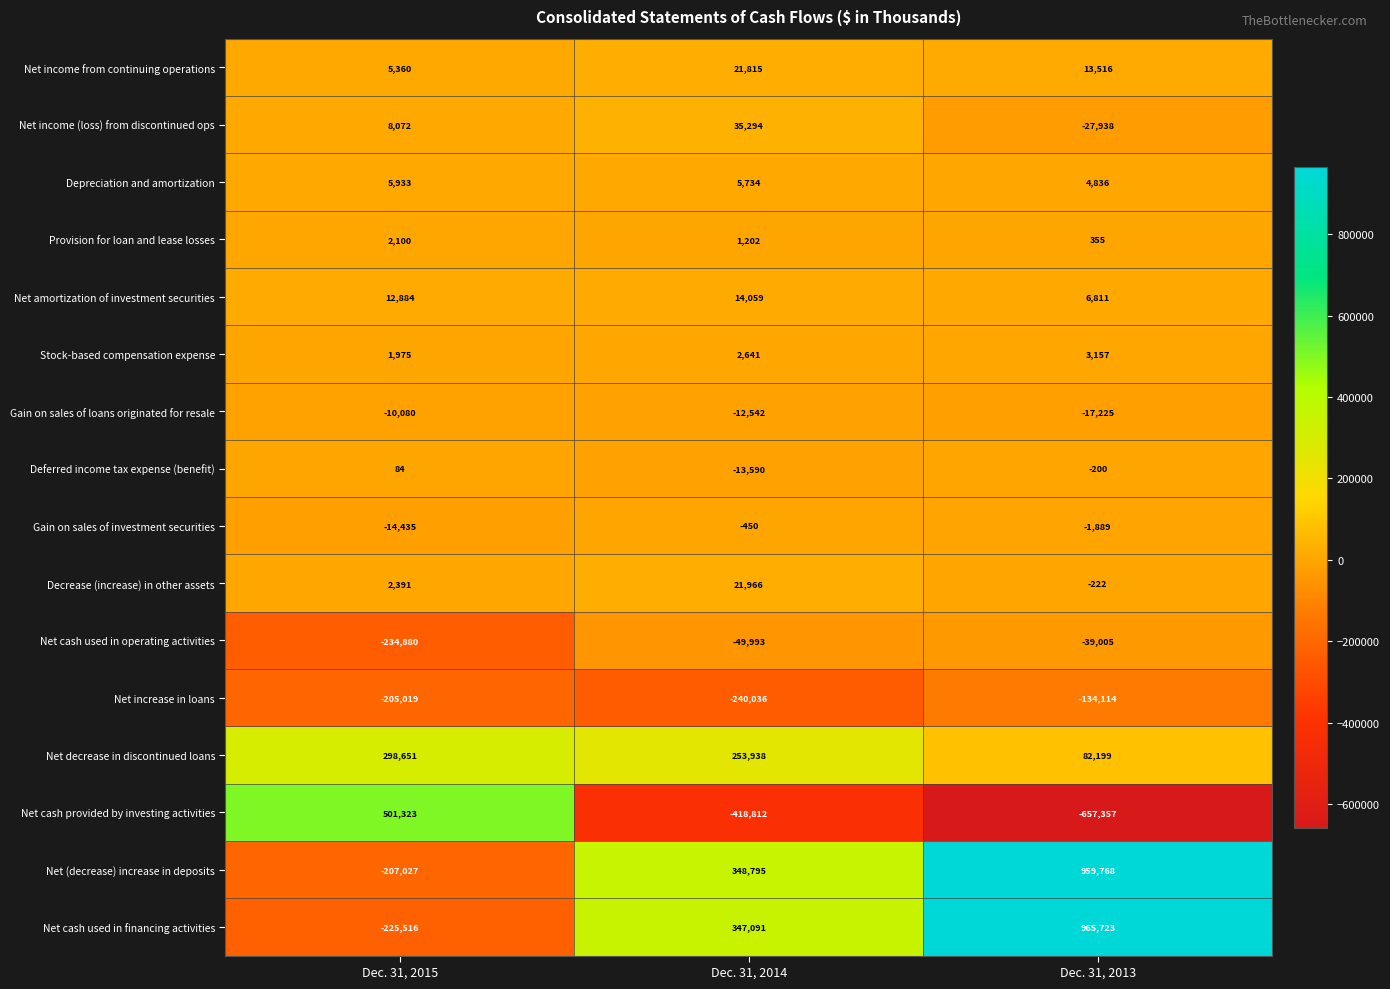

What is the sum of the Provision for loan and lease losses values at Dec. 31, 2014 and Dec. 31, 2013?

1557